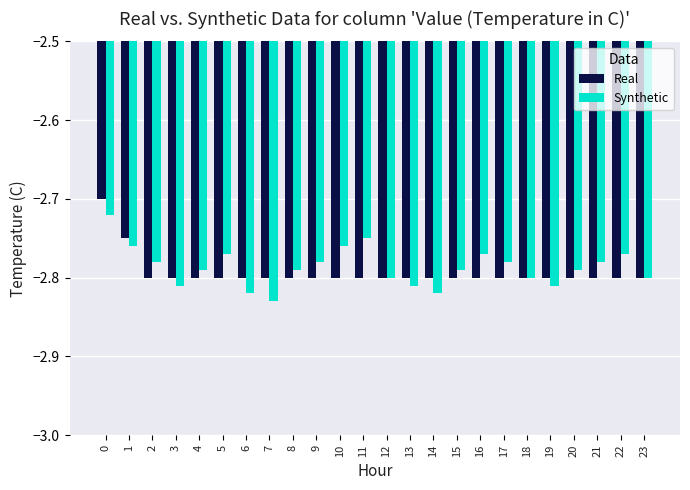

What is the sum of the Real values at 20 and 1?

-5.5